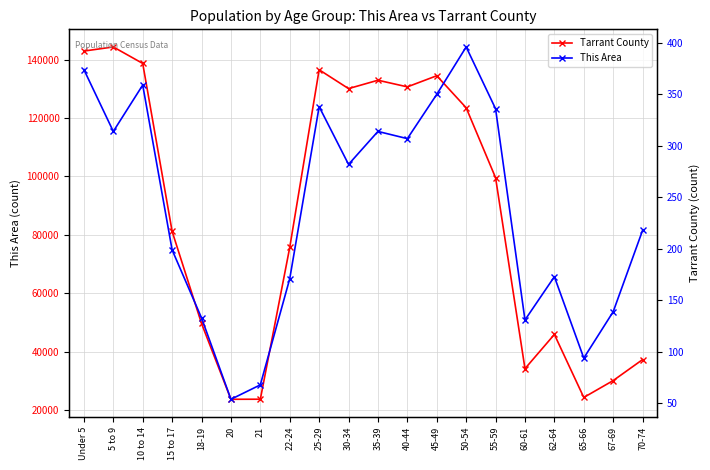

The Tarrant County series shows 33314 at 65-66. True or false?

False